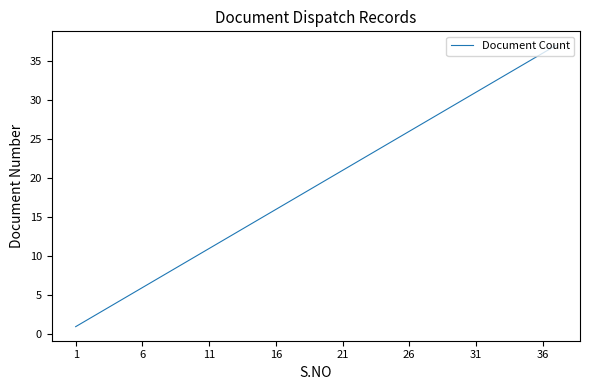

What is the difference between the maximum and minimum values?

36